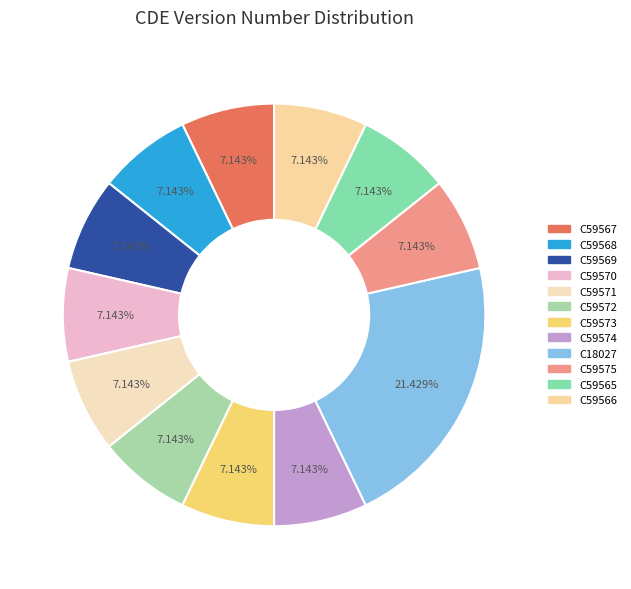

Is there any slice that represents more than half of the pie?

No